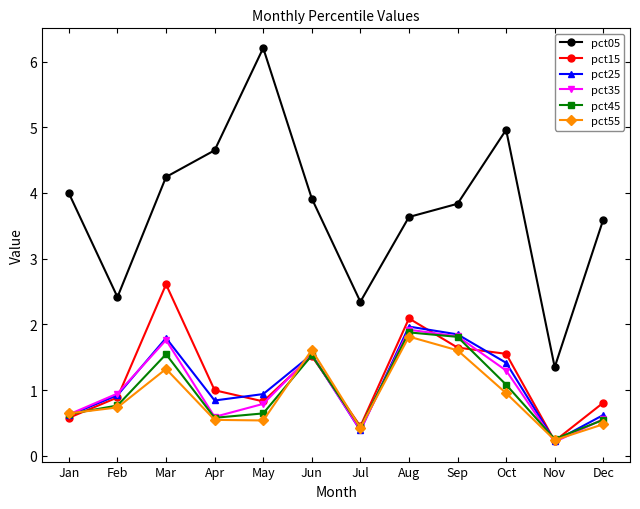

True or false: pct15 and pct05 cross at least once.

False